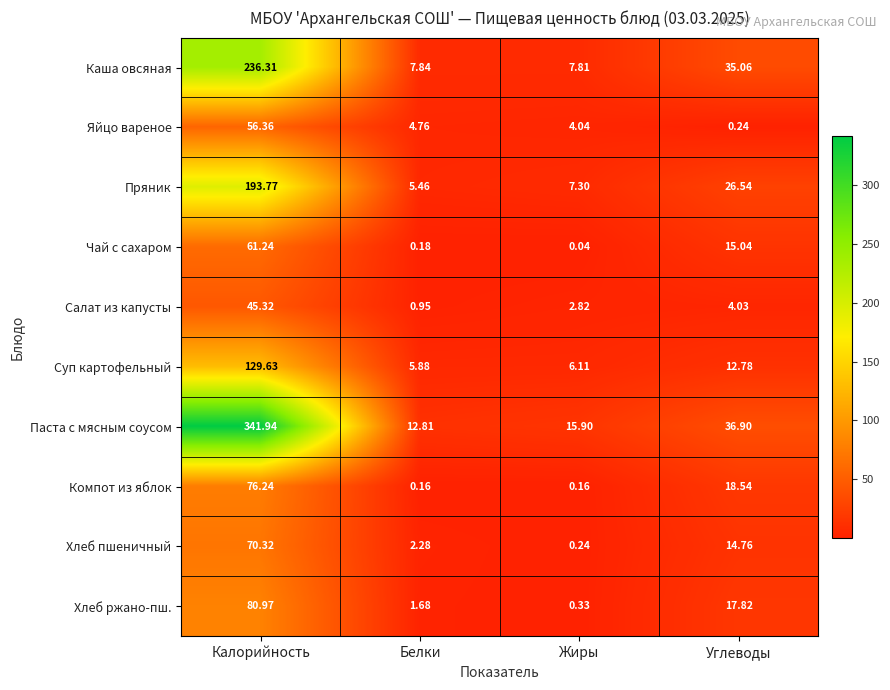

Which series has the largest range (max minus min)?

Паста с мясным соусом